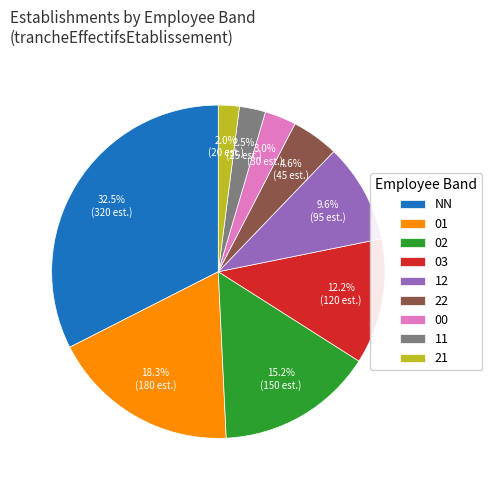

Count the number of slices in the pie.

9